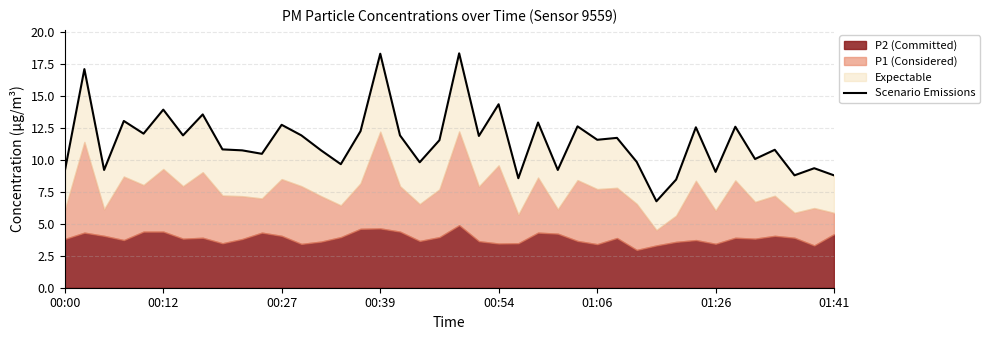

What is the maximum value shown in the chart?

18.3